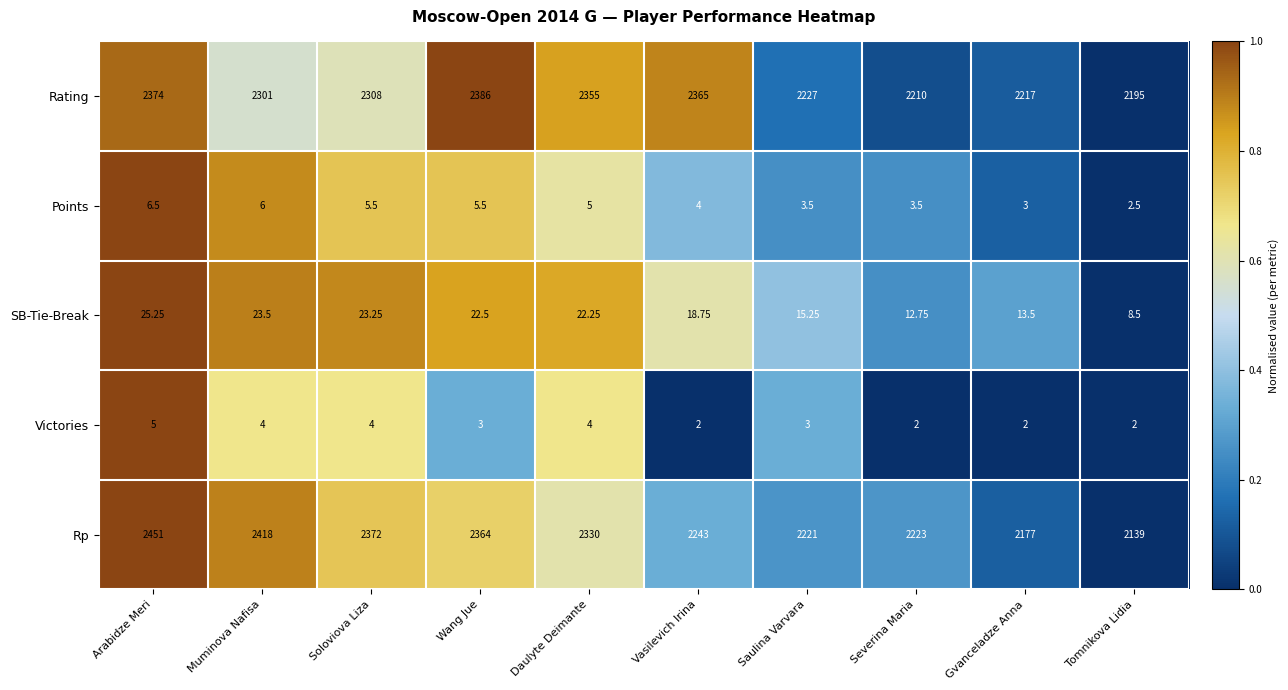

Which series has the widest spread of values?

Rp